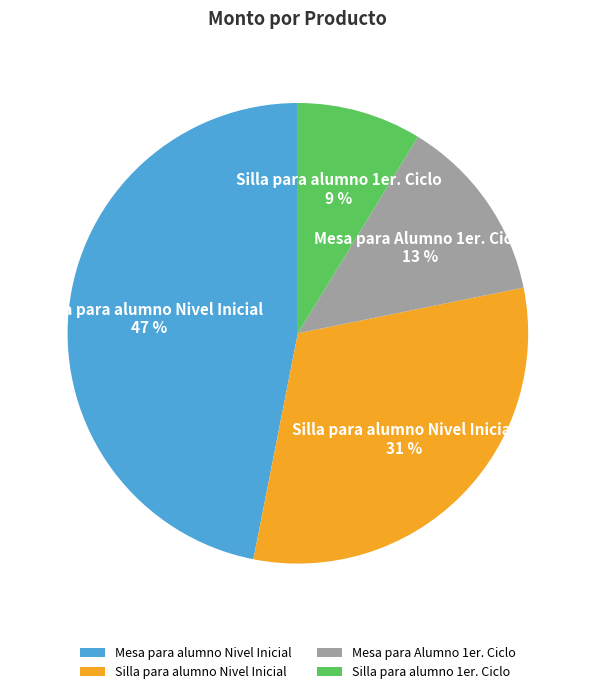

Combined, do Silla para alumno Nivel Inicial and Mesa para Alumno 1er. Ciclo account for over 50%?

No